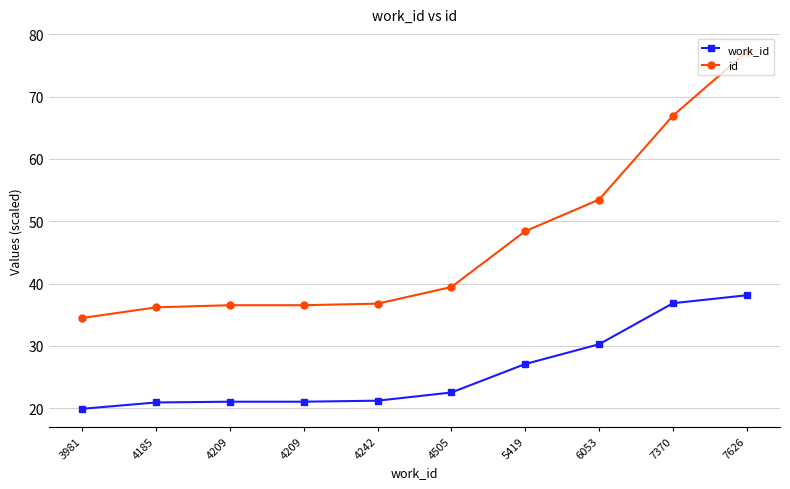

Is this an area chart (filled region under the line)?

No